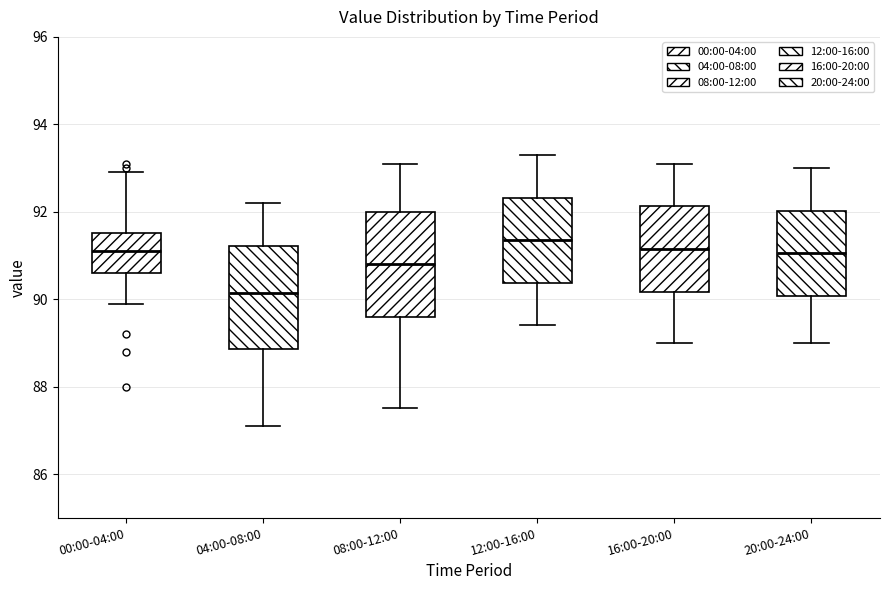

Where does the lower whisker of the box for 08:00-12:00 end on the y-axis? The values are not printed on the chart, so give them approximately, as read against the axis.

87.6